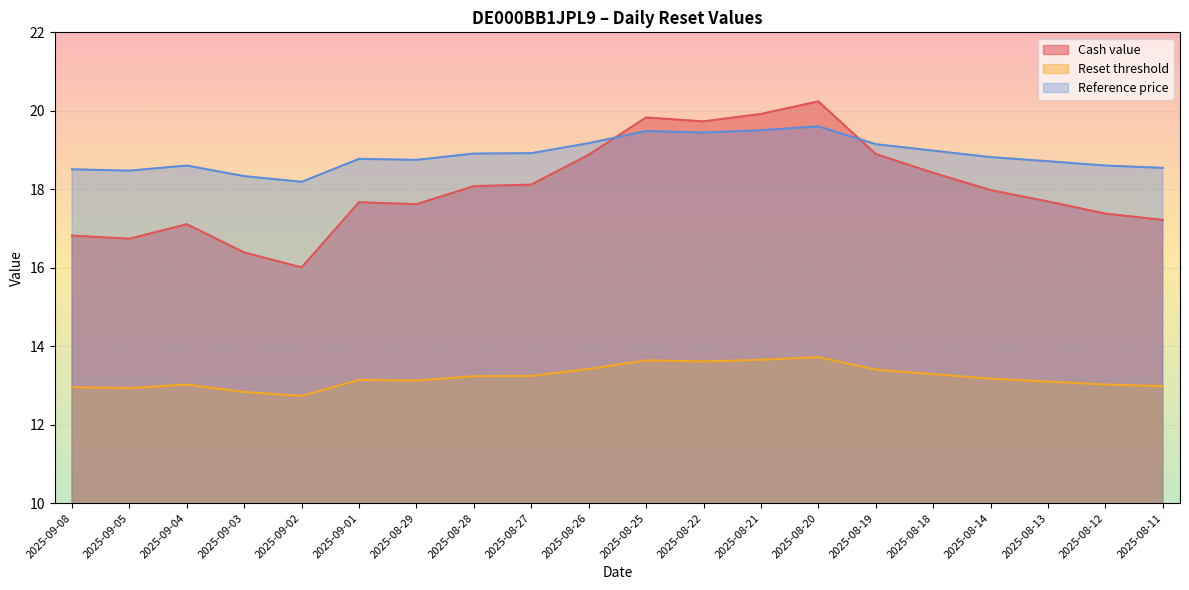

Which has a higher value, 2025-09-04 or 2025-08-28?

2025-08-28